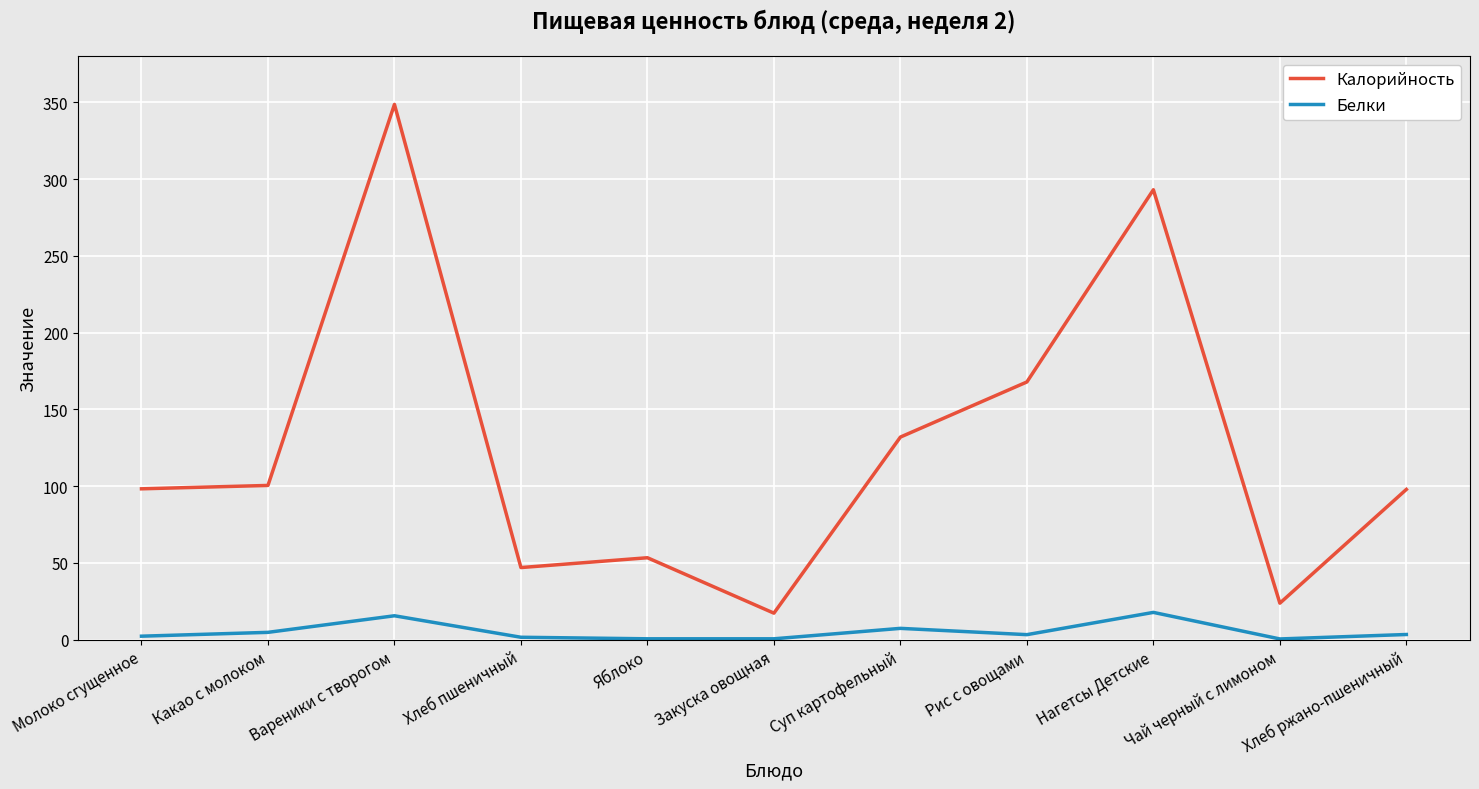

At Хлеб ржано-пшеничный, list the series in order from smallest to largest.

Белки, Калорийность